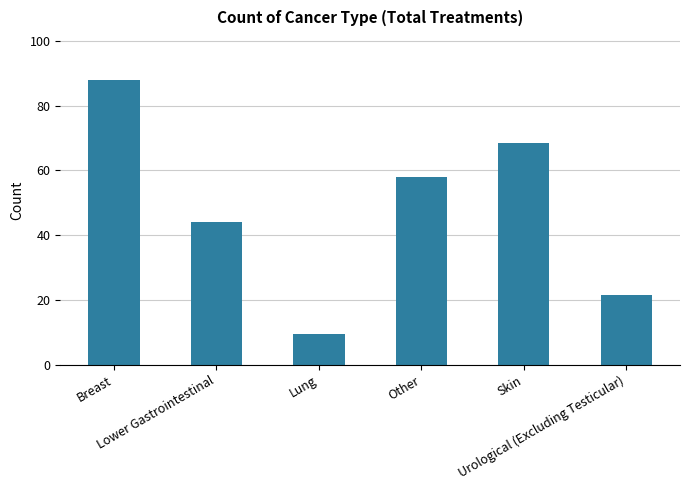

What is the change in value from Lower Gastrointestinal to Other?

+14.0